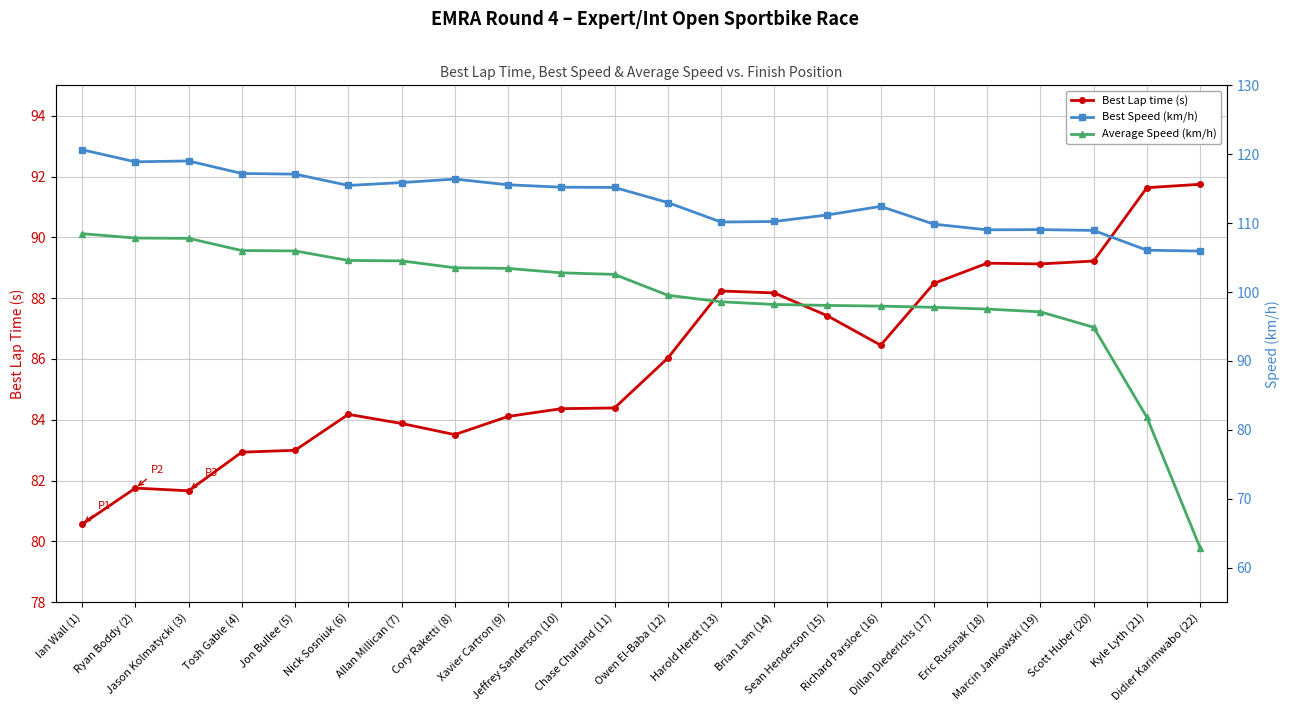

The Best Lap time (s) series shows 150.2 at Allan Millican (7). True or false?

False